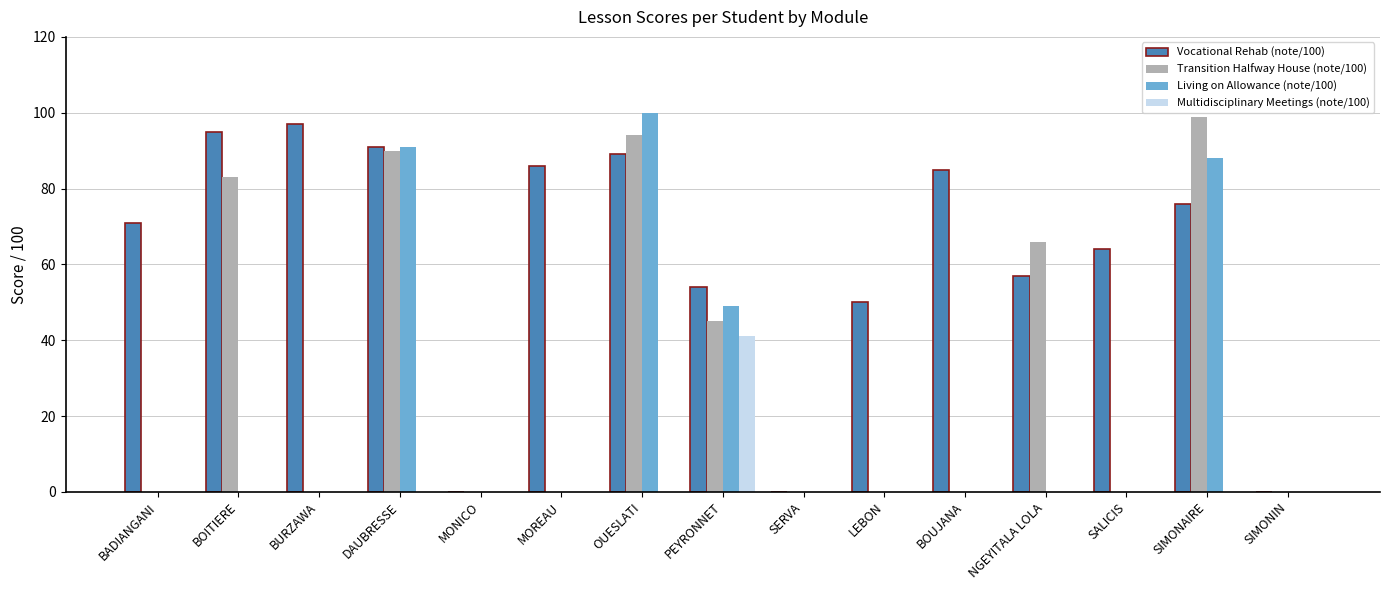

What is the average value of the Multidisciplinary Meetings (note/100) series?

3